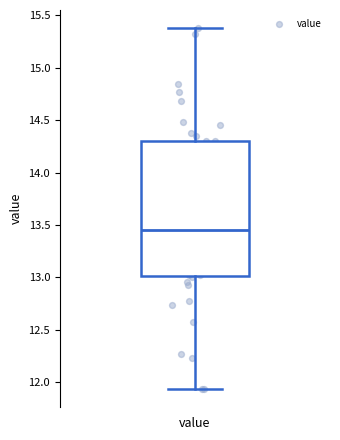

Transcribe this box plot: give where the median line is, the range the box spans, and where the two whiskers end, as read against the y-axis. The values are not printed on the chart, so give them approximately, as read against the axis.

median 13.45, box 13.00 to 14.30, whiskers 11.95 to 15.40